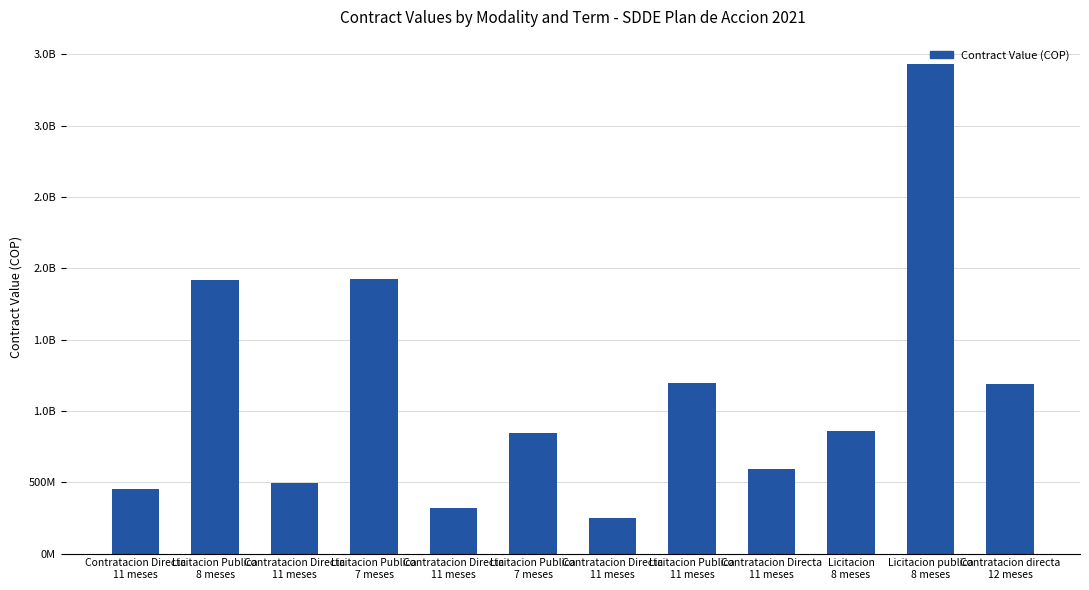

Read the value at Contratacion Directa
11 meses.

320466667